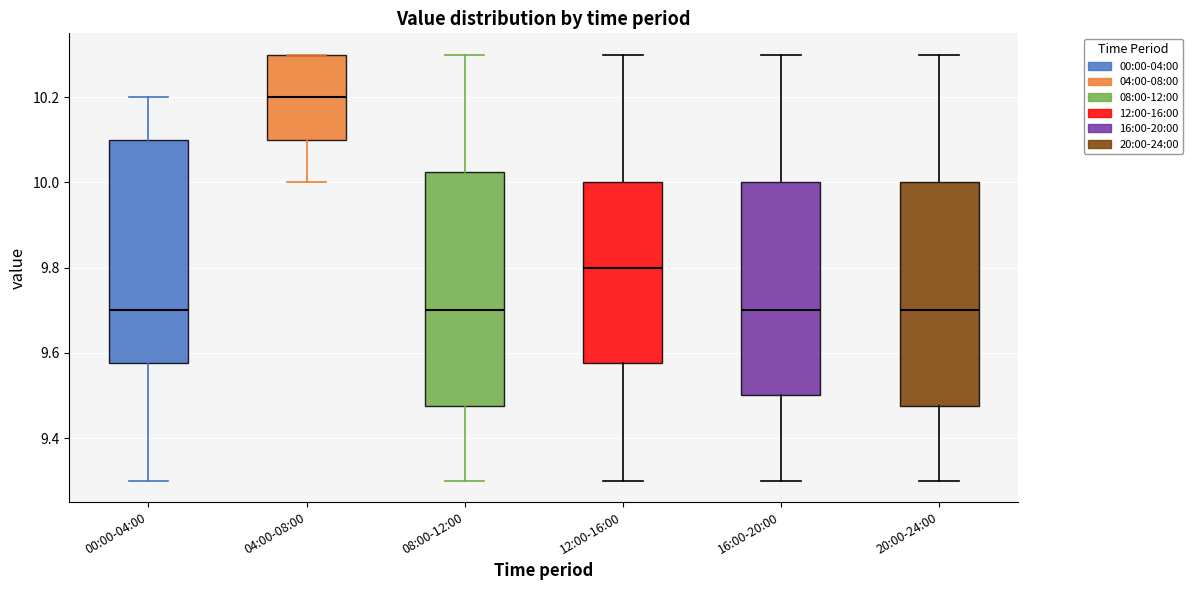

Where does the median line of the box for 20:00-24:00 sit on the y-axis? The values are not printed on the chart, so give them approximately, as read against the axis.

9.70